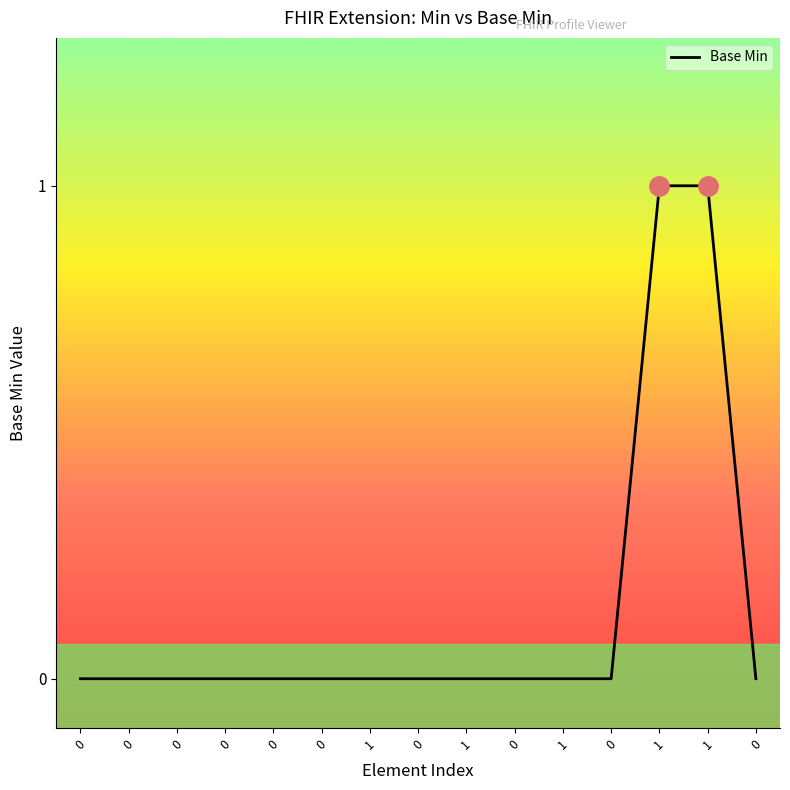

List the labels in order of value, smallest first.

0, 0, 0, 0, 0, 0, 1, 0, 1, 0, 1, 0, 0, 1, 1